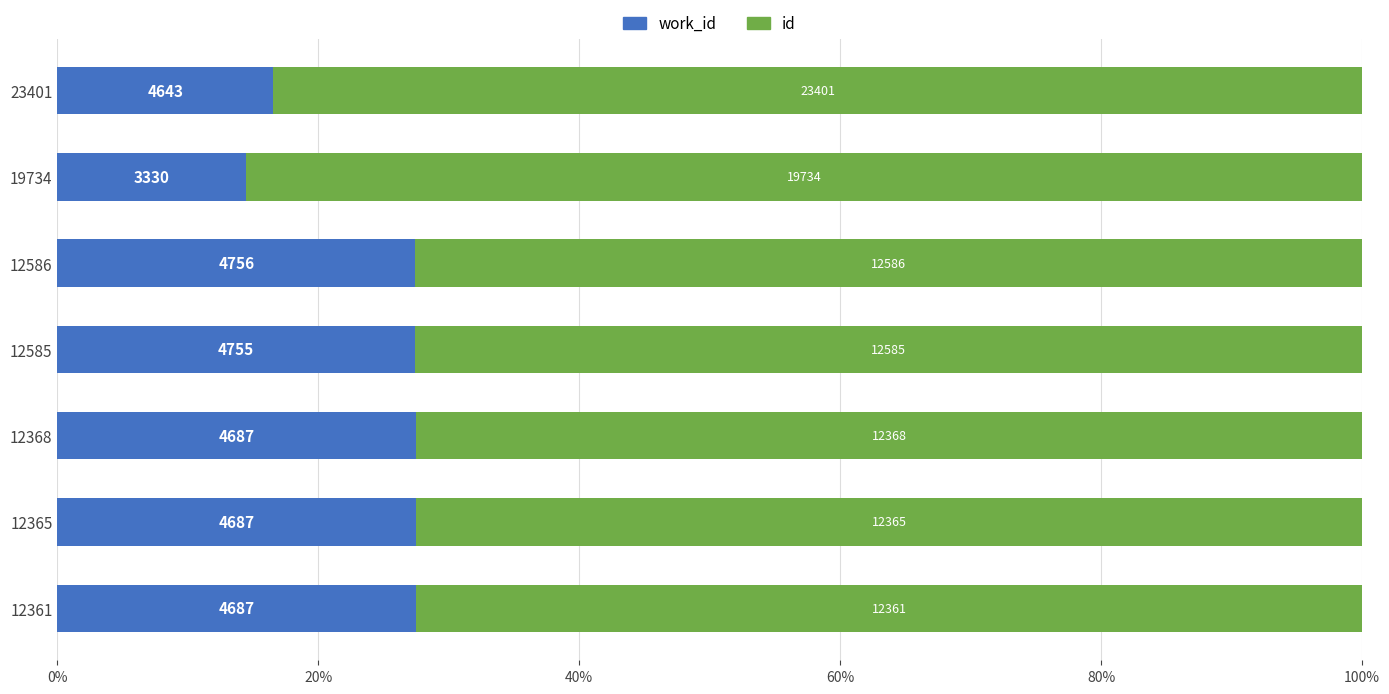

What are all the series names shown in the legend?

work_id, id